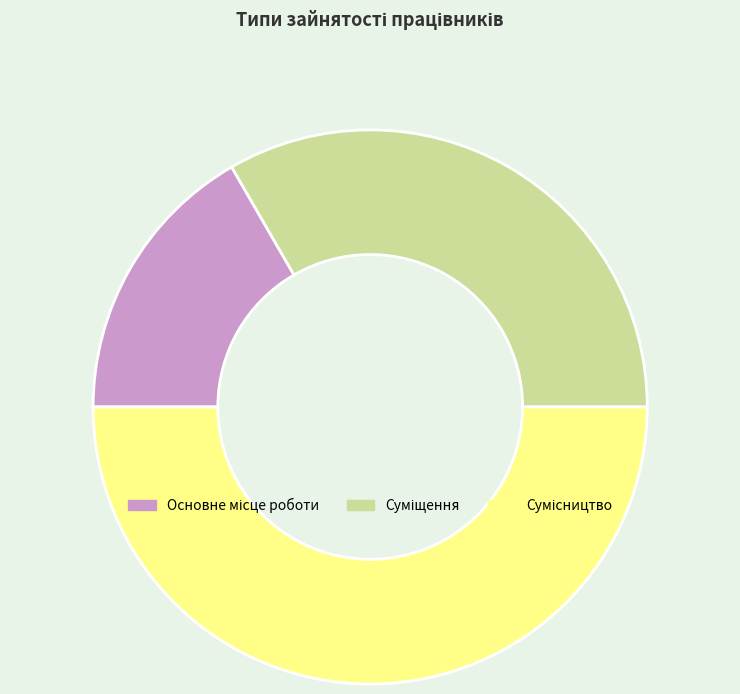

What is the ratio of the value at Основне місце роботи to the value at Сумісництво?

0.3